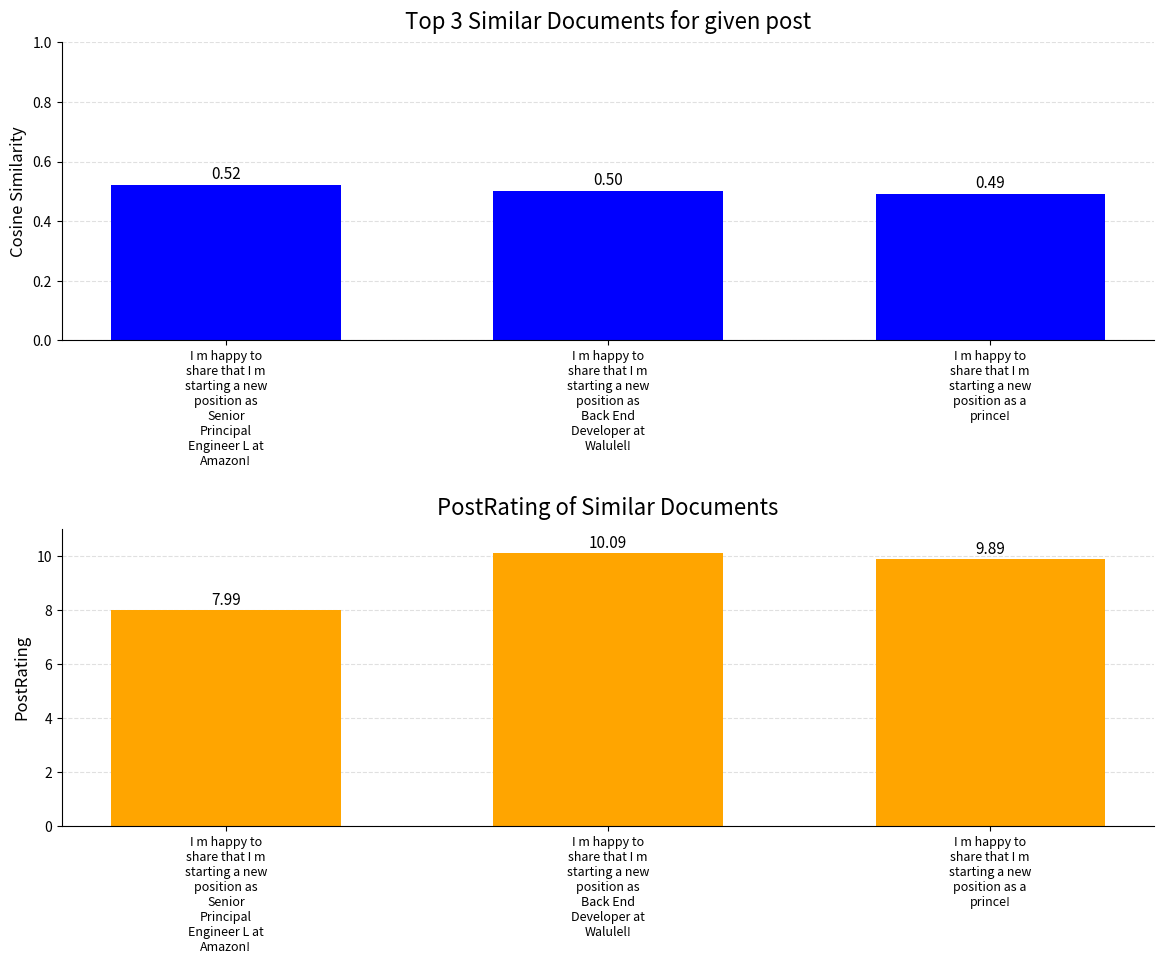

The PostRating series shows 13.1 at I m happy to
share that I m
starting a new
position as
Senior
Principal
Engineer L at
Amazon!. True or false?

False